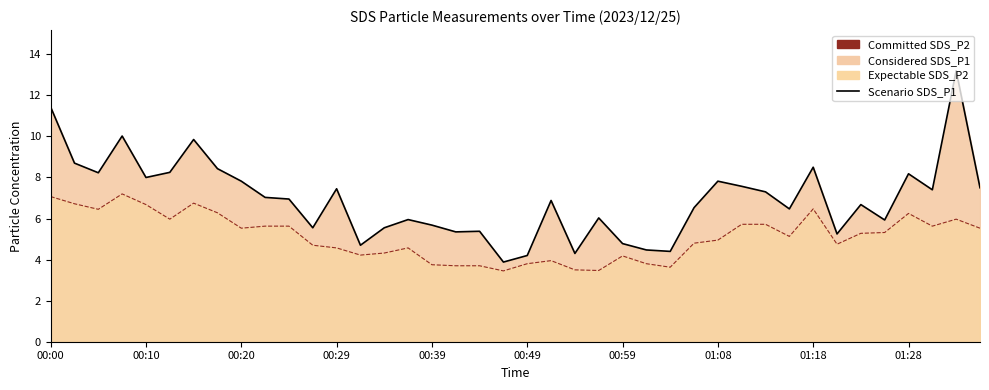

What is the spread (max minus min) of values at 01:28?

1.9